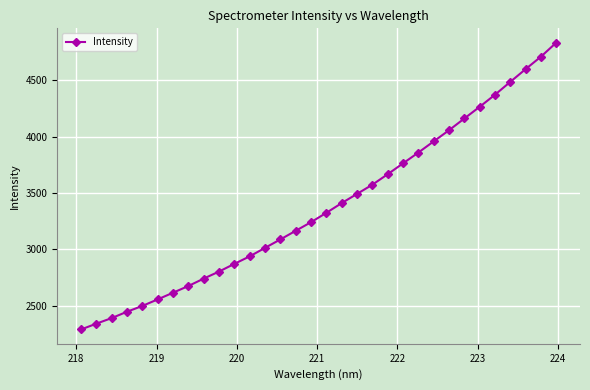

True or false: there are more than 2 points higher than both neighbors.

False